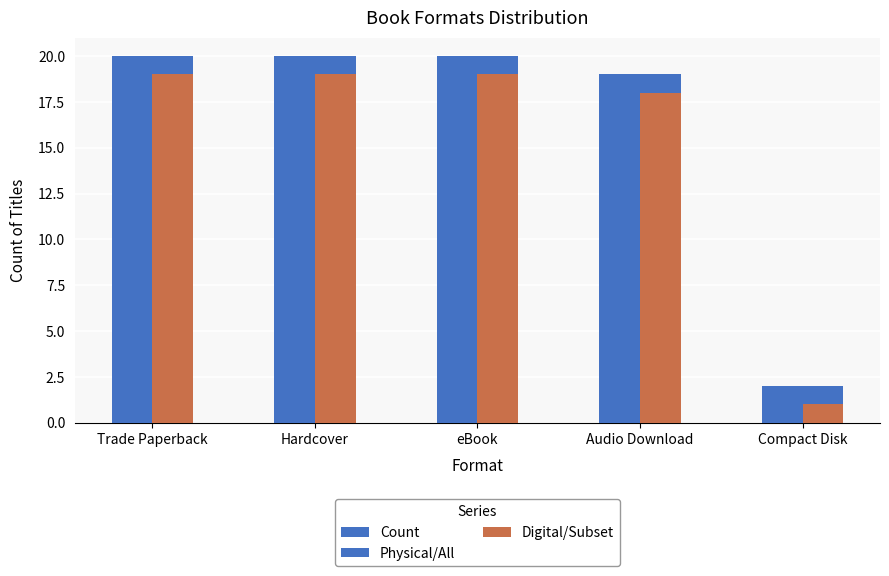

What is the difference between the second highest and minimum values in the Physical/All series?

18